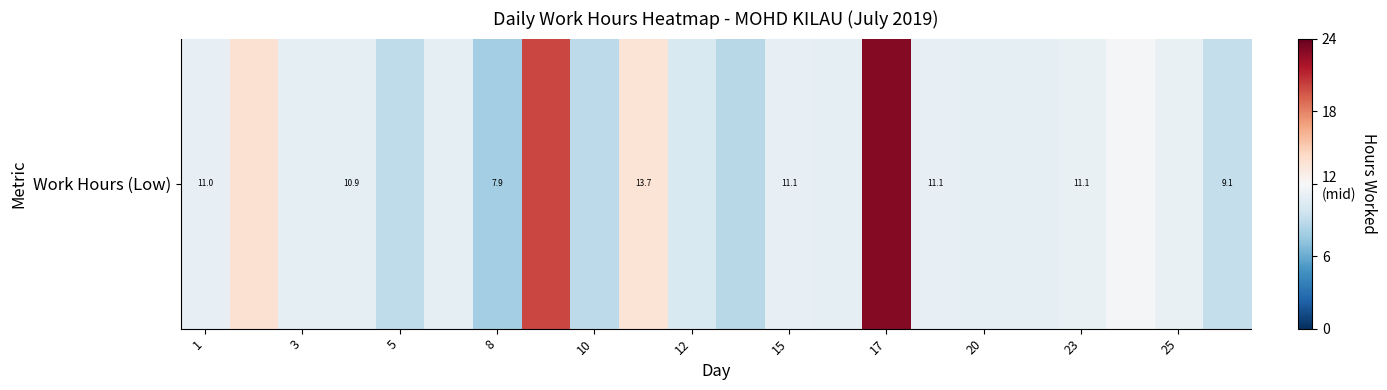

The value at 23 is 4.7. True or false?

False